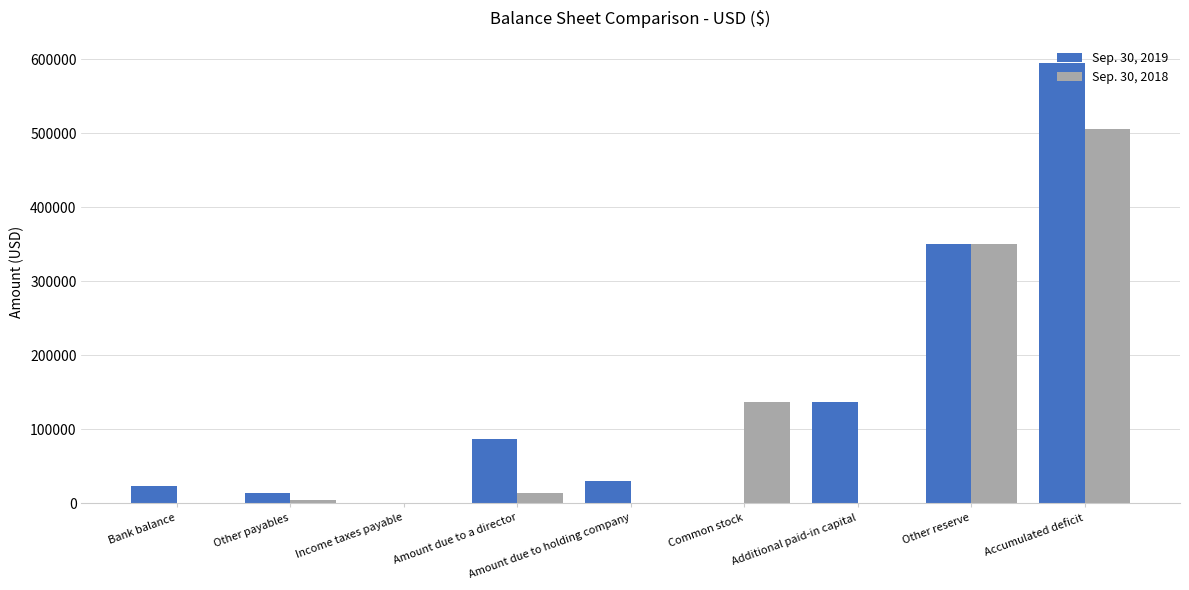

What is the total value across all series at Amount due to holding company?

30000